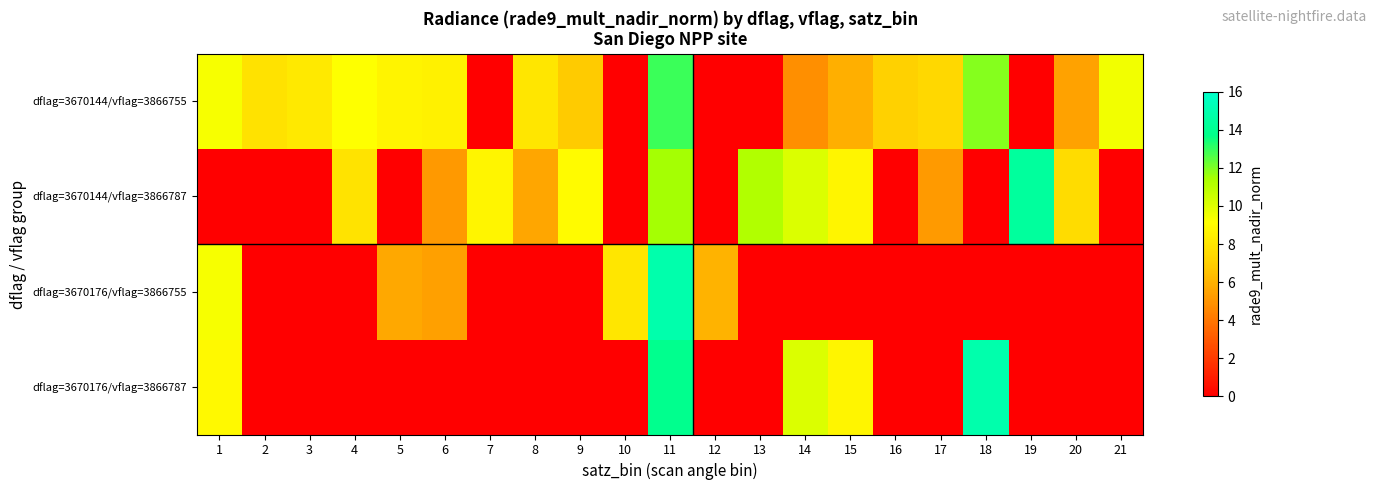

Rank the series at 12 from lowest to highest value.

dflag=3670144/vflag=3866755, dflag=3670144/vflag=3866787, dflag=3670176/vflag=3866787, dflag=3670176/vflag=3866755